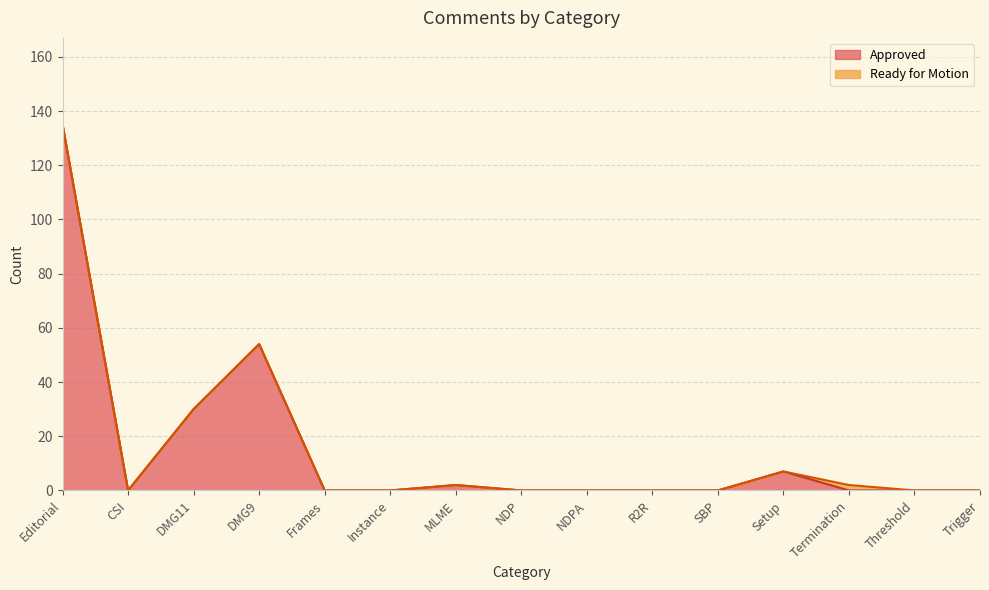

How many values are above zero?

5